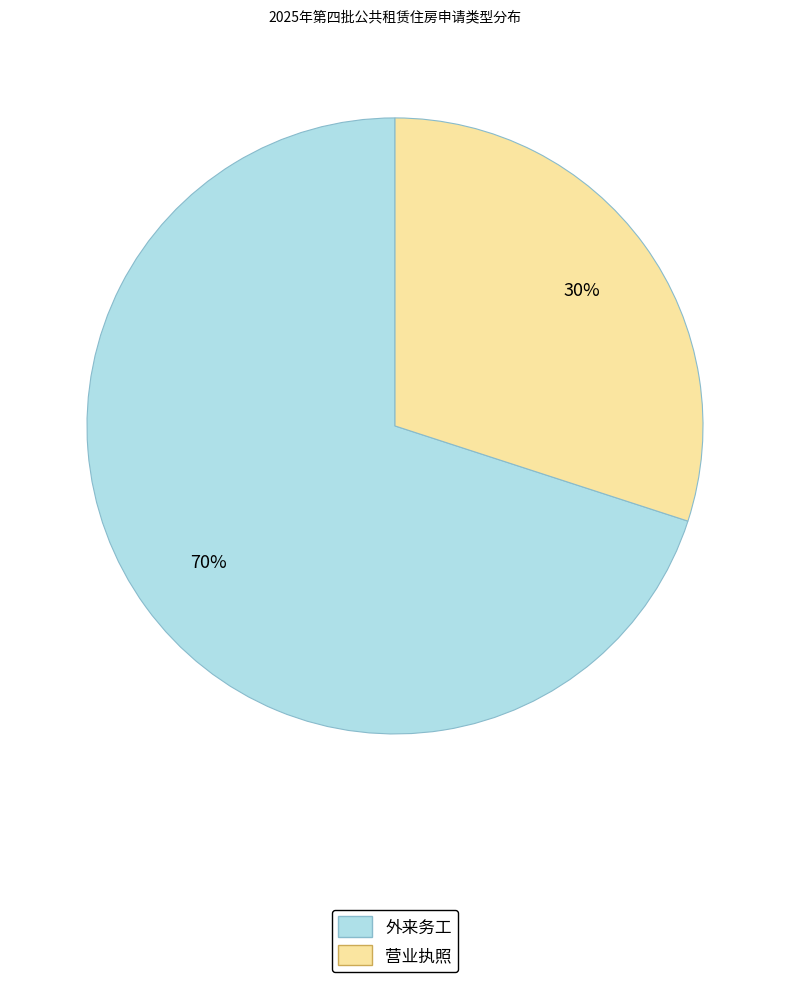

What is the ratio of the value at 营业执照 to the value at 外来务工?

0.4